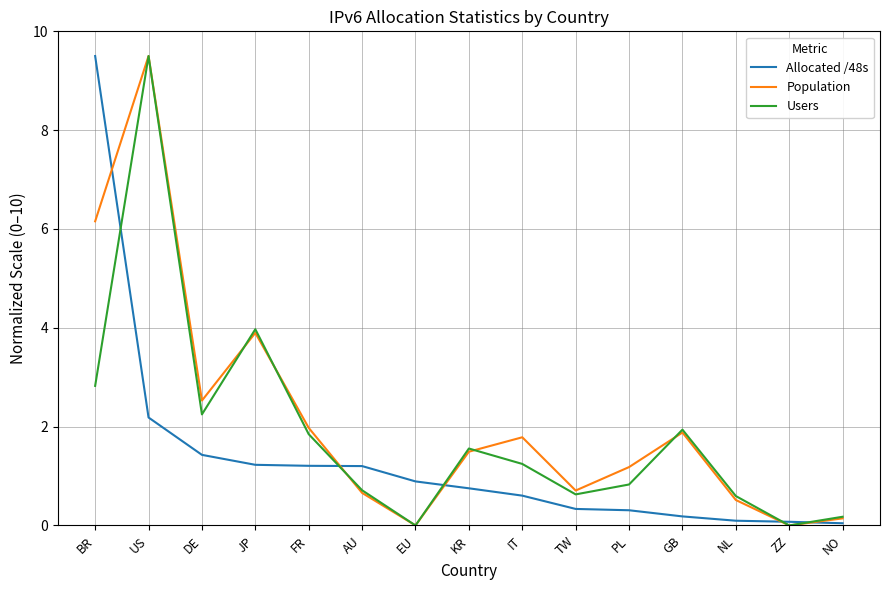

Which series changed the most between KR and PL?

Users